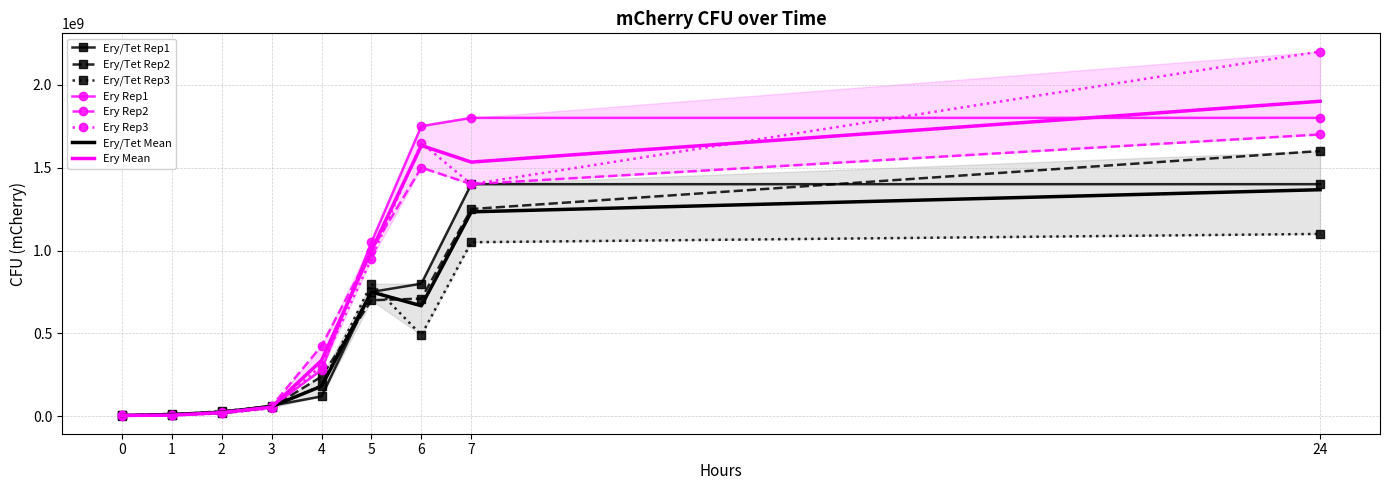

The Ery/Tet Rep1 series shows 448061528 at 5. True or false?

False